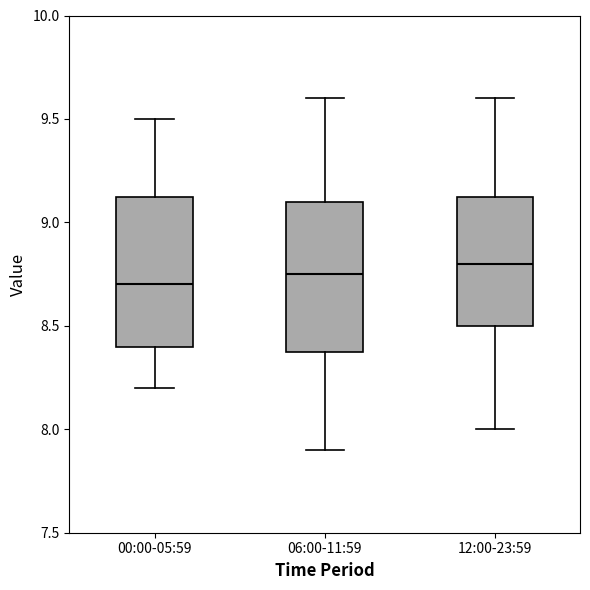

Where is the upper edge of the box for 12:00-23:59 on the y-axis? The values are not printed on the chart, so give them approximately, as read against the axis.

9.15